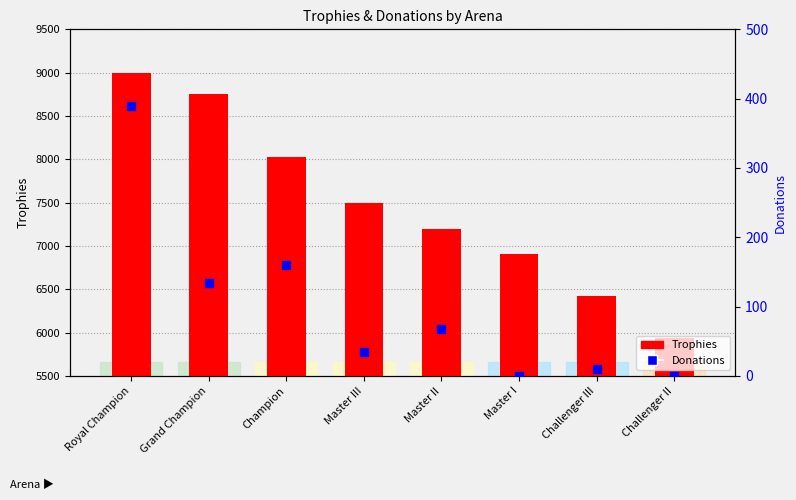

What are all the series names shown in the legend?

Trophies, Donations